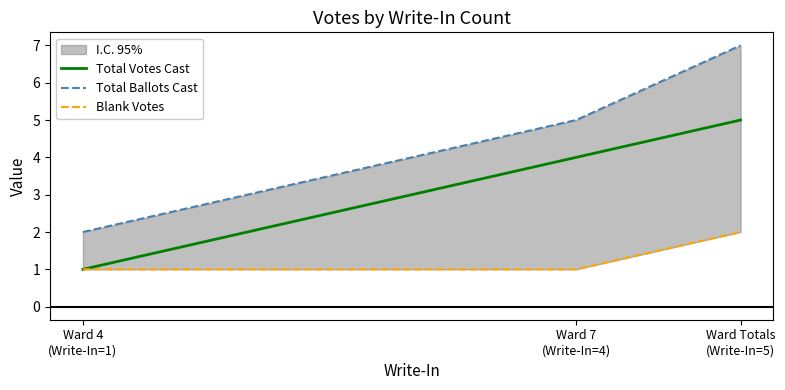

Is it true that Blank Votes equals 2 at Ward Totals
(Write-In=5)?

True